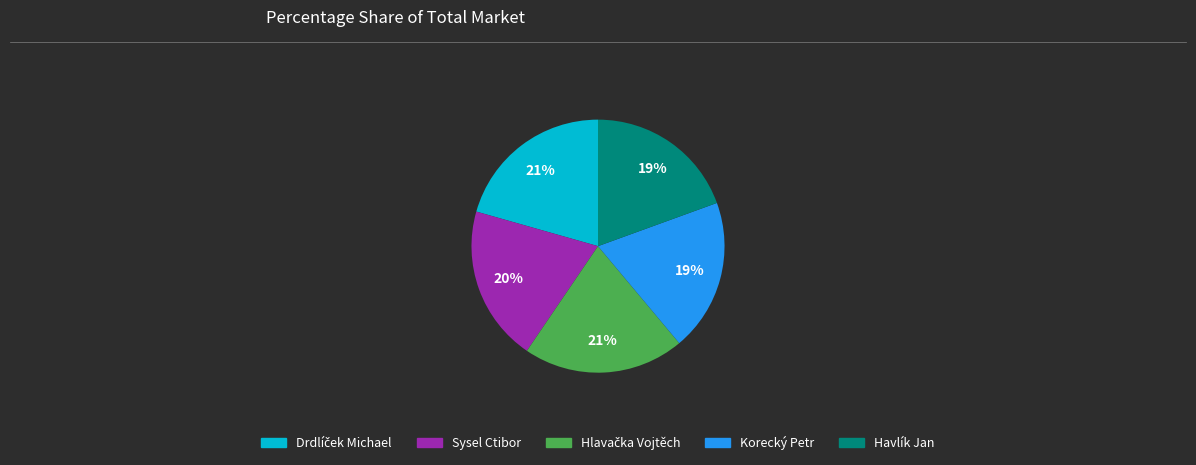

To the nearest percent, what is the combined percentage of Havlík Jan and Sysel Ctibor?

39%